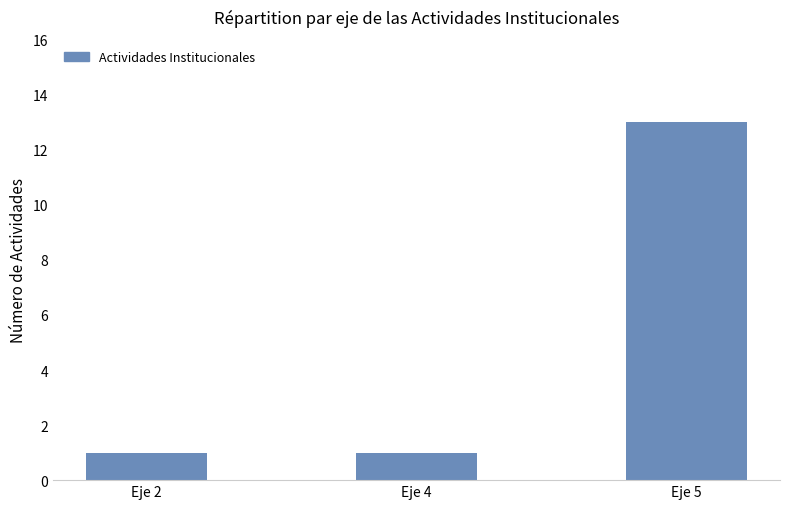

What is the change in value from Eje 2 to Eje 5?

+12